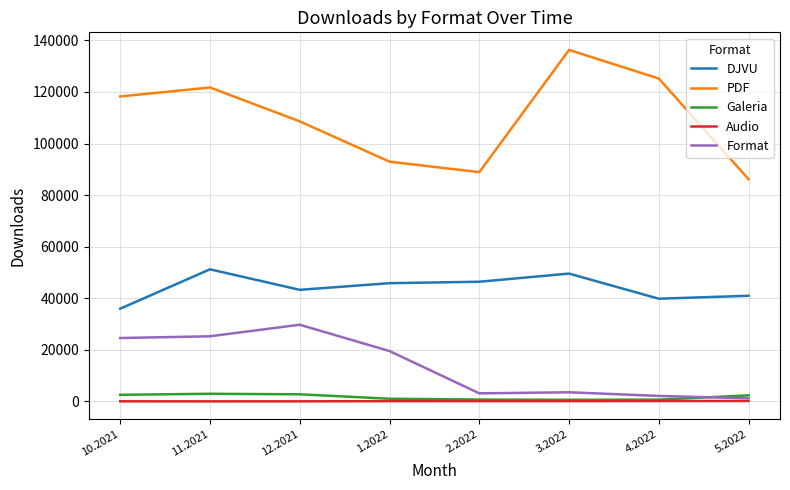

Which series has the largest total across all categories?

PDF